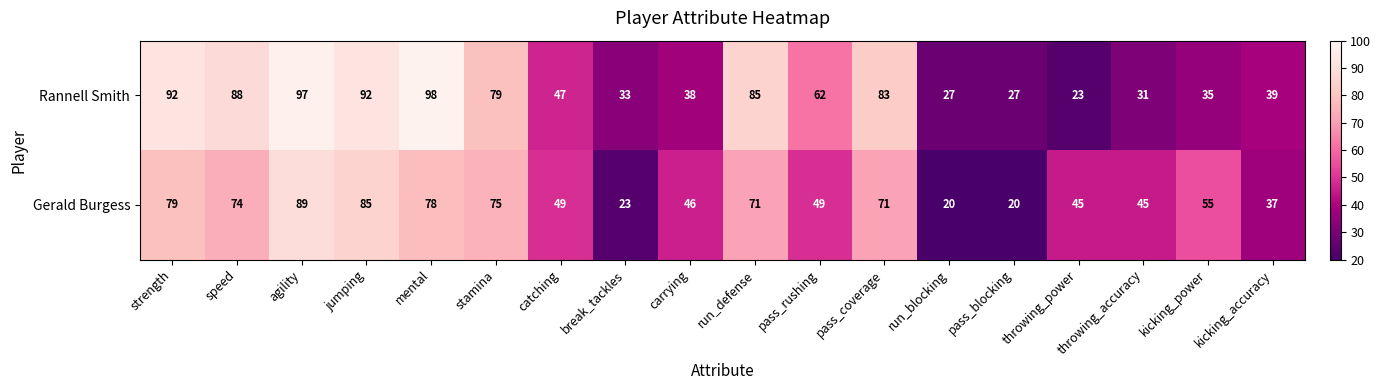

List the series in order of their peak value, lowest first.

Gerald Burgess, Rannell Smith